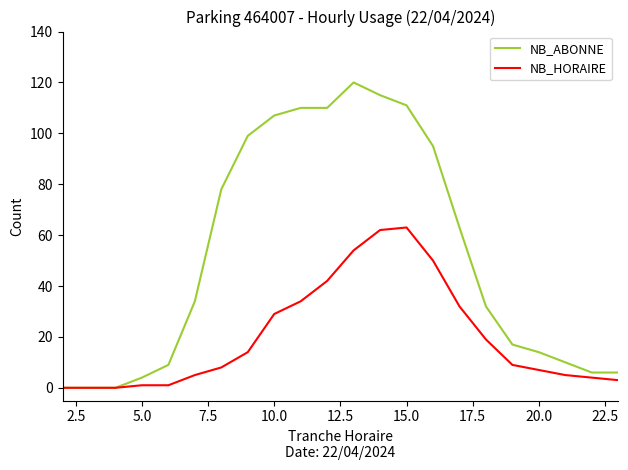

What is the difference between the second highest and second lowest values in the NB_ABONNE series?

115